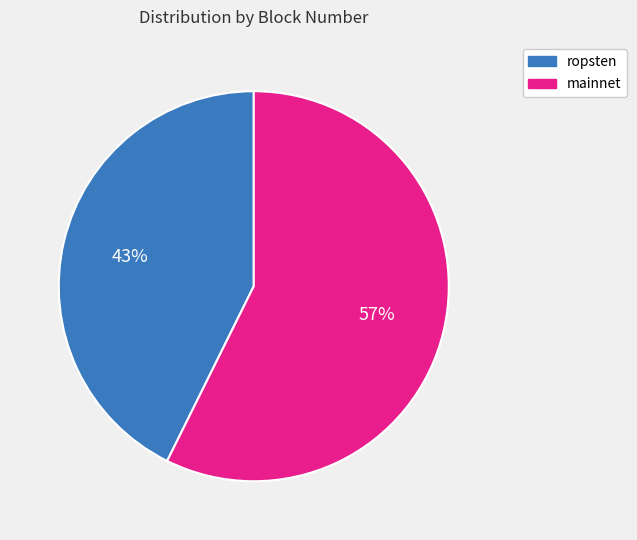

How many slices are in this pie chart?

2